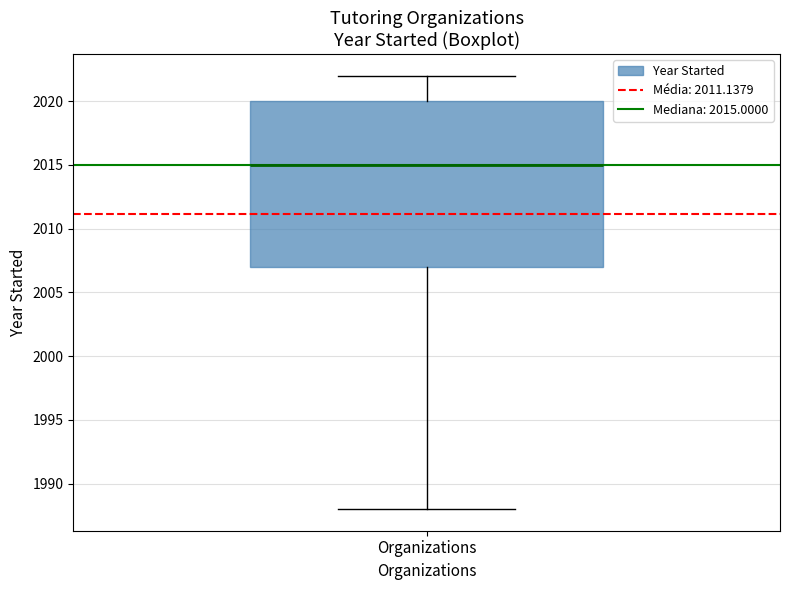

Read this box plot against the y-axis: the position of the median line, the range covered by the box, and the ends of both whiskers. The values are not printed on the chart, so give them approximately, as read against the axis.

median 2015, box 2007 to 2020, whiskers 1988 to 2022